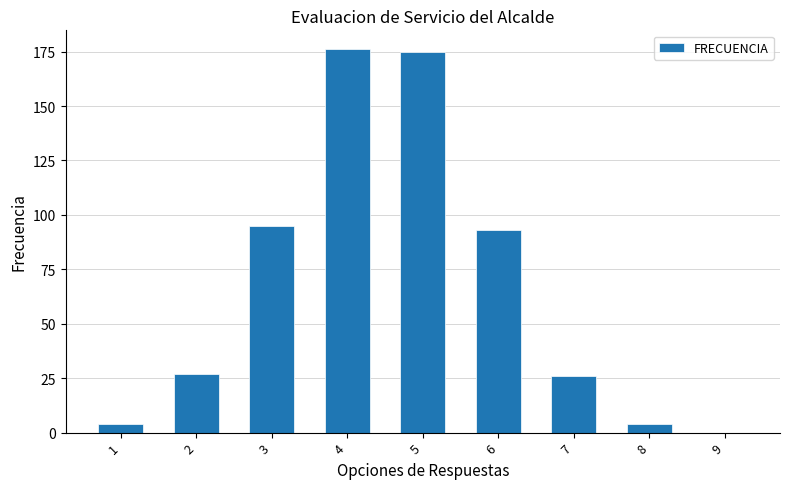

Where is the data nearest to the value 88?

6